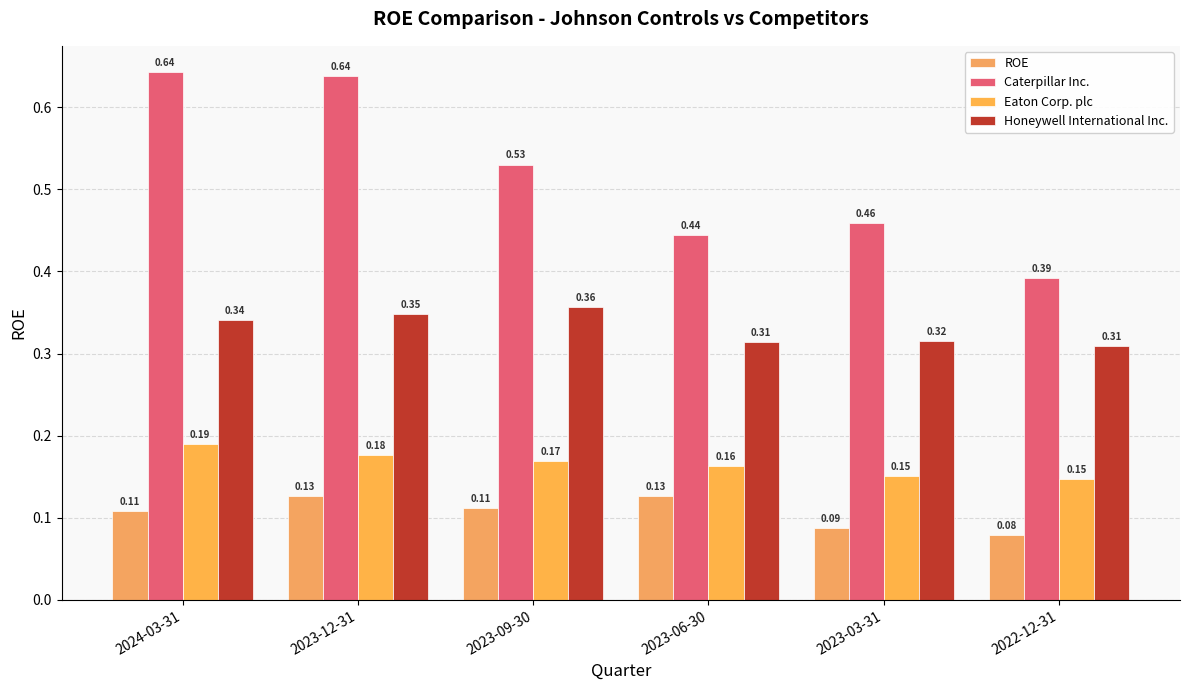

Does the chart contain any negative values?

No